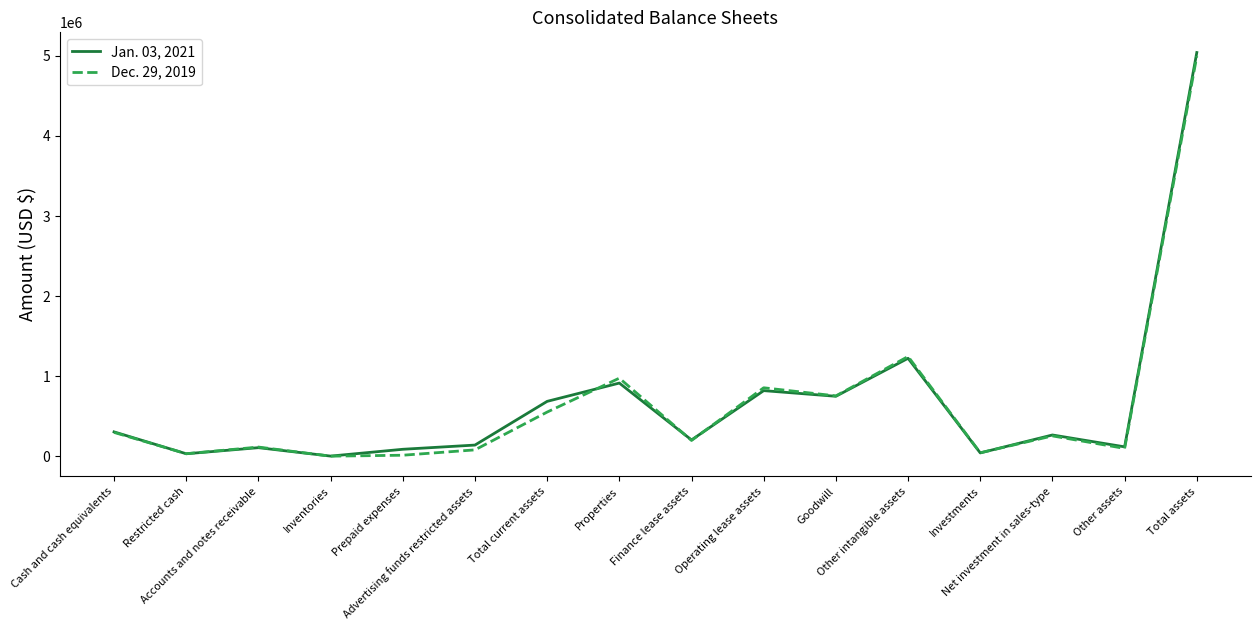

What is the average value of the Jan. 03, 2021 series?

672977